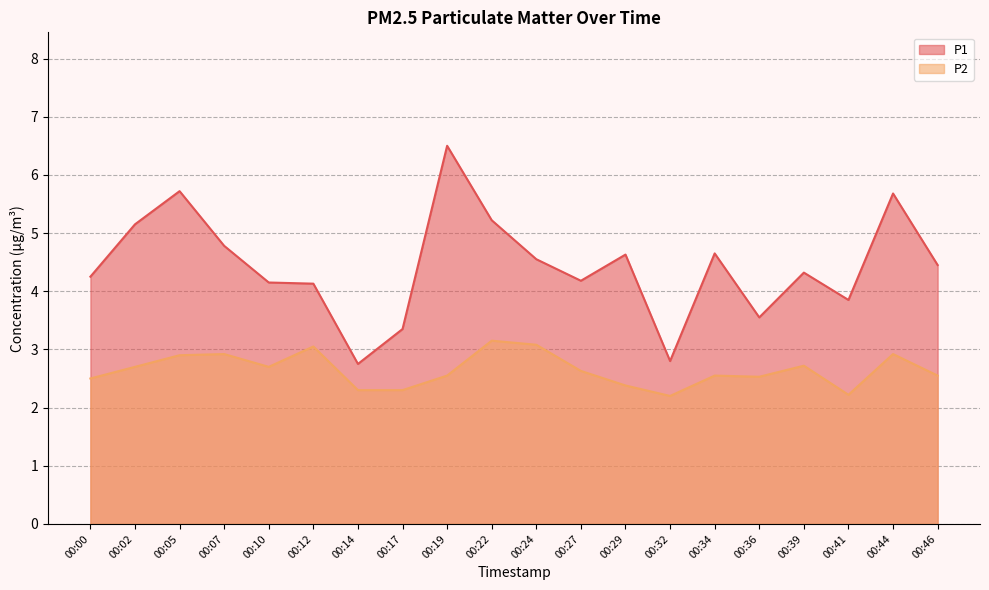

True or false: P2 and P1 cross at least once.

False